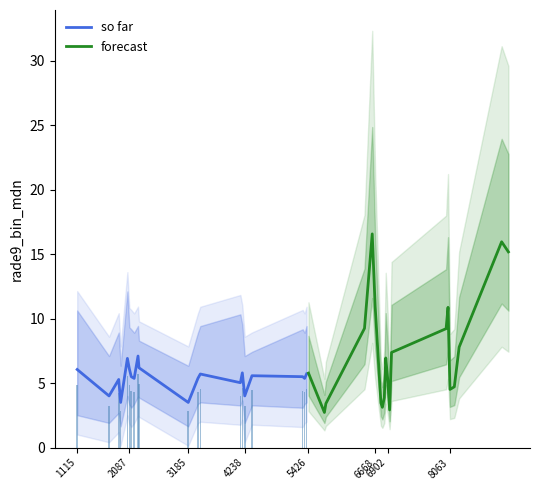

How many groups of bars are there?

20